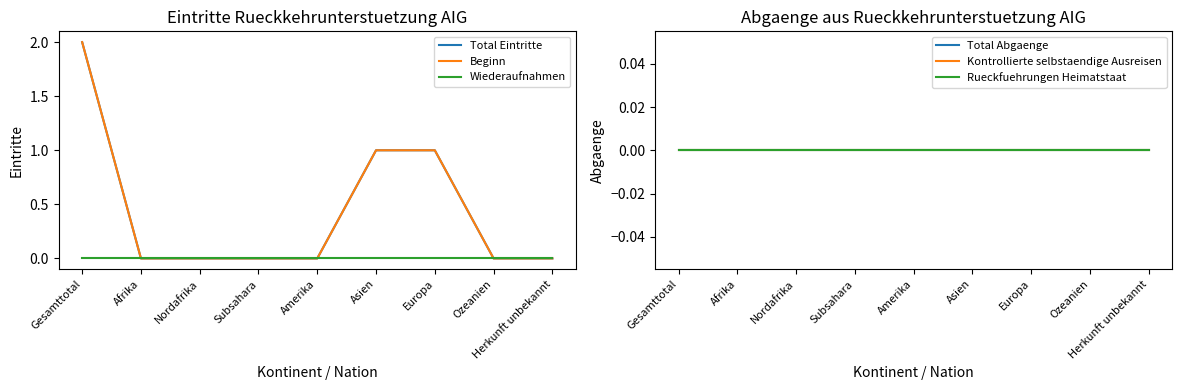

Is it true that Wiederaufnahmen equals 0 at Nordafrika?

True